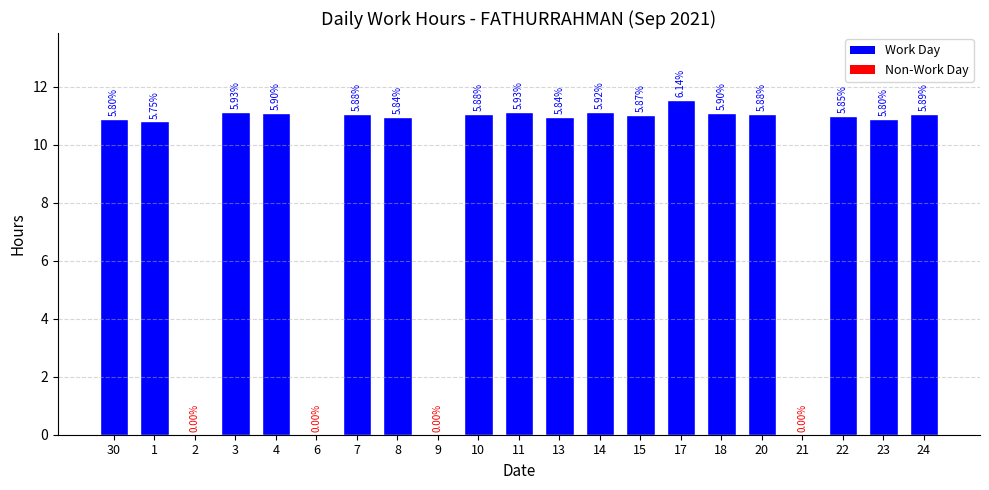

How many values are above zero?

17